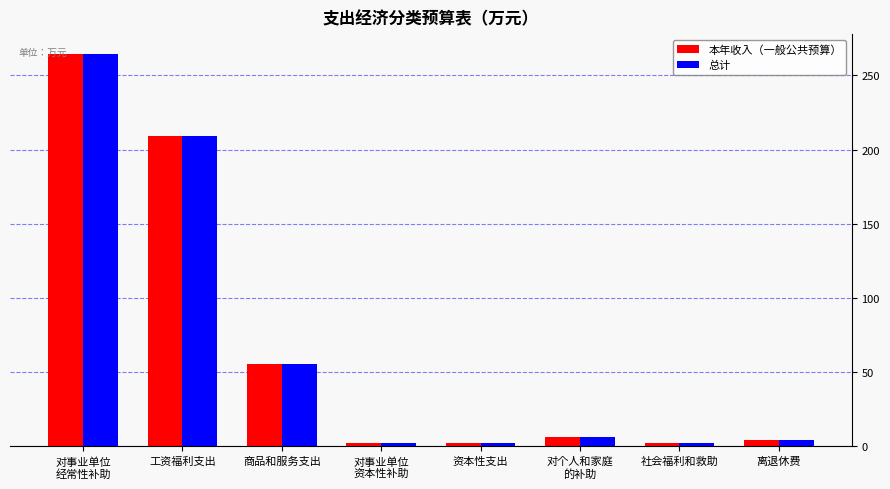

What is the label of the 5th bar from the left?

资本性支出